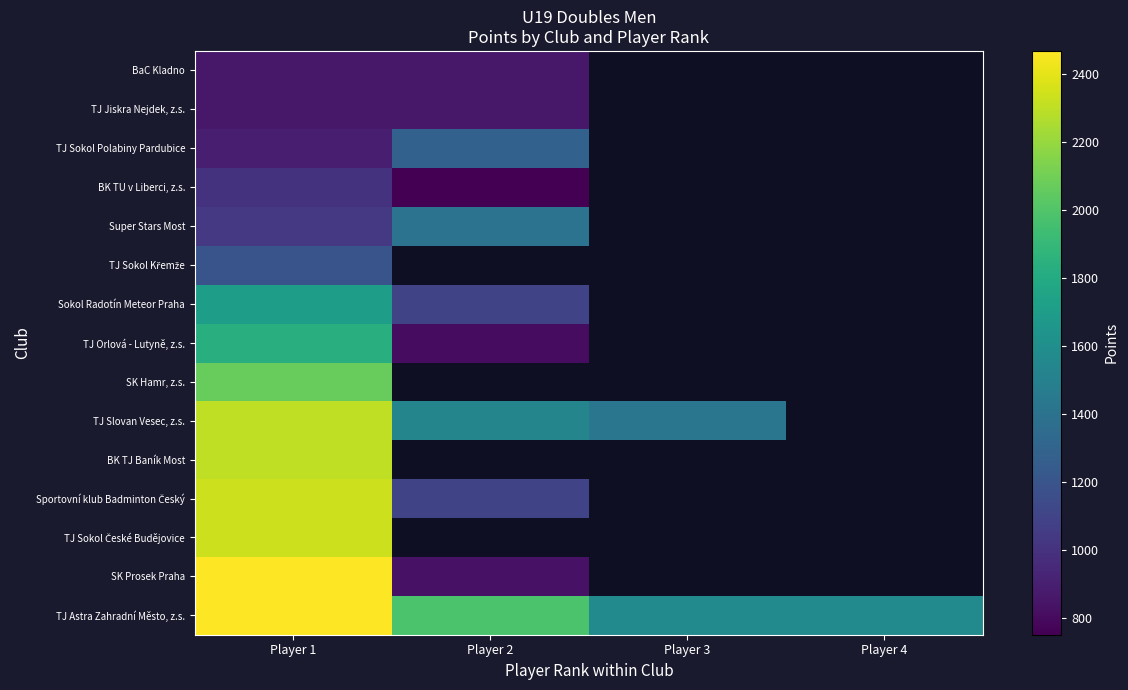

What is the spread (max minus min) of values at Player 3?

144.0